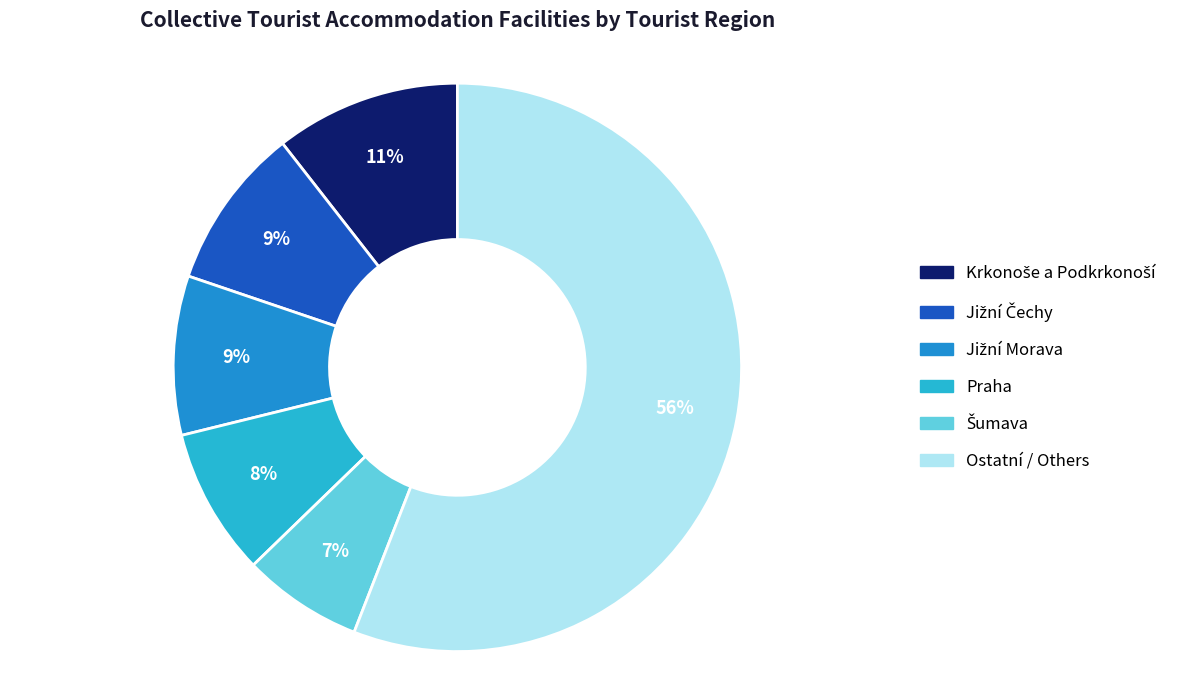

Does any single category account for the majority?

Yes